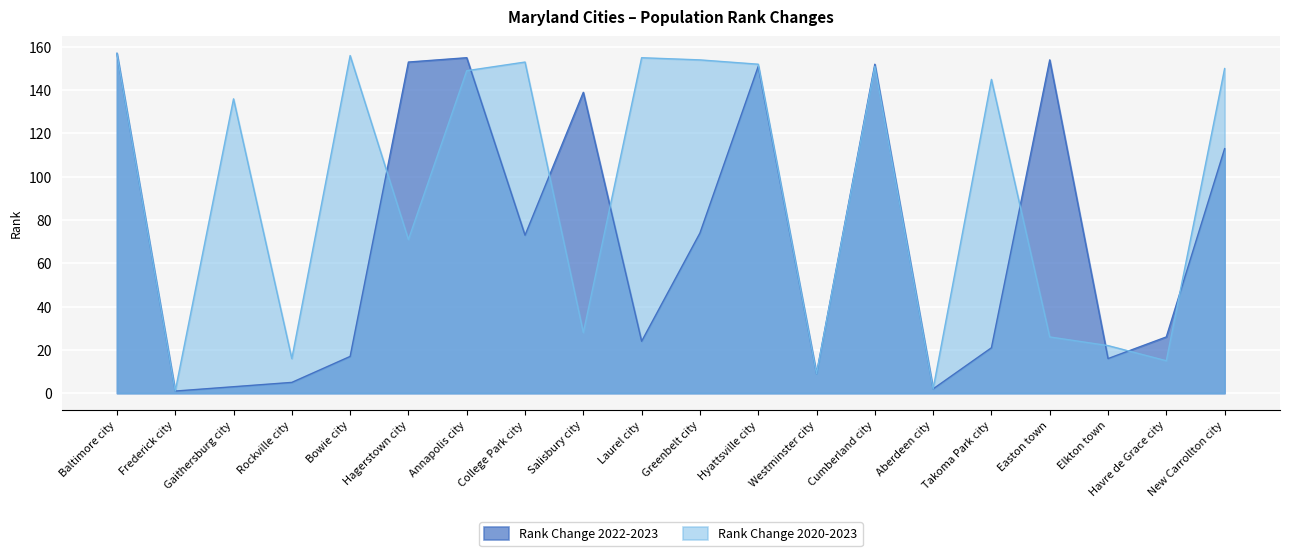

After their last crossing, which series has the higher values: Rank Change 2022-2023 or Rank Change 2020-2023?

Rank Change 2020-2023